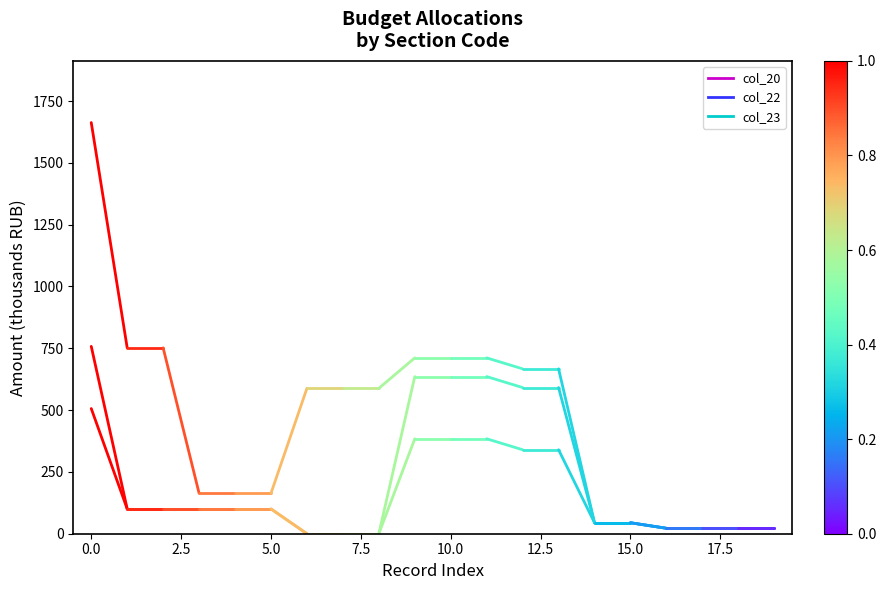

What are all the series names shown in the legend?

col_20, col_22, col_23